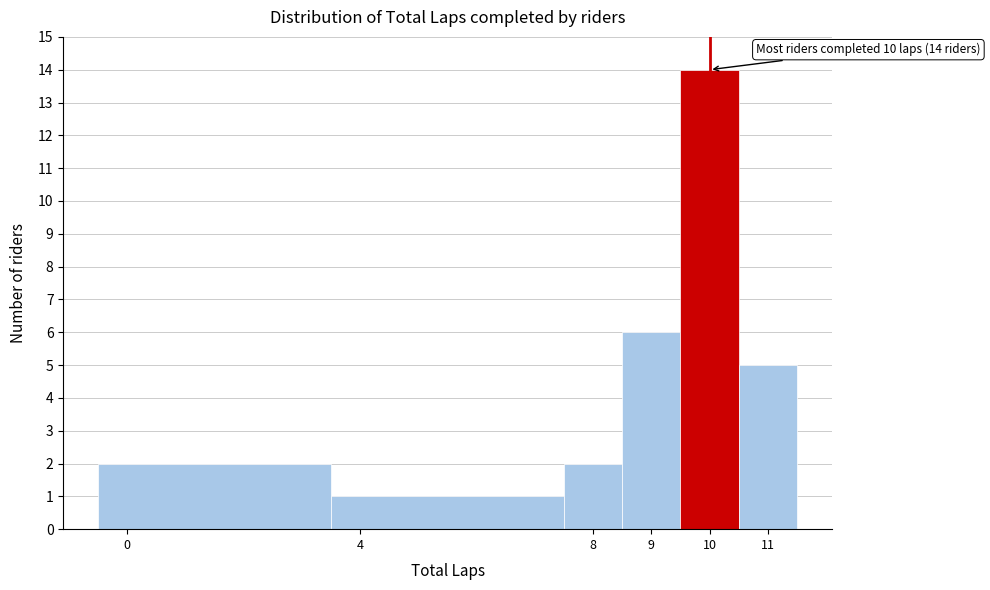

Over which range of the x-axis is the bar tallest?

9.5 to 10.5